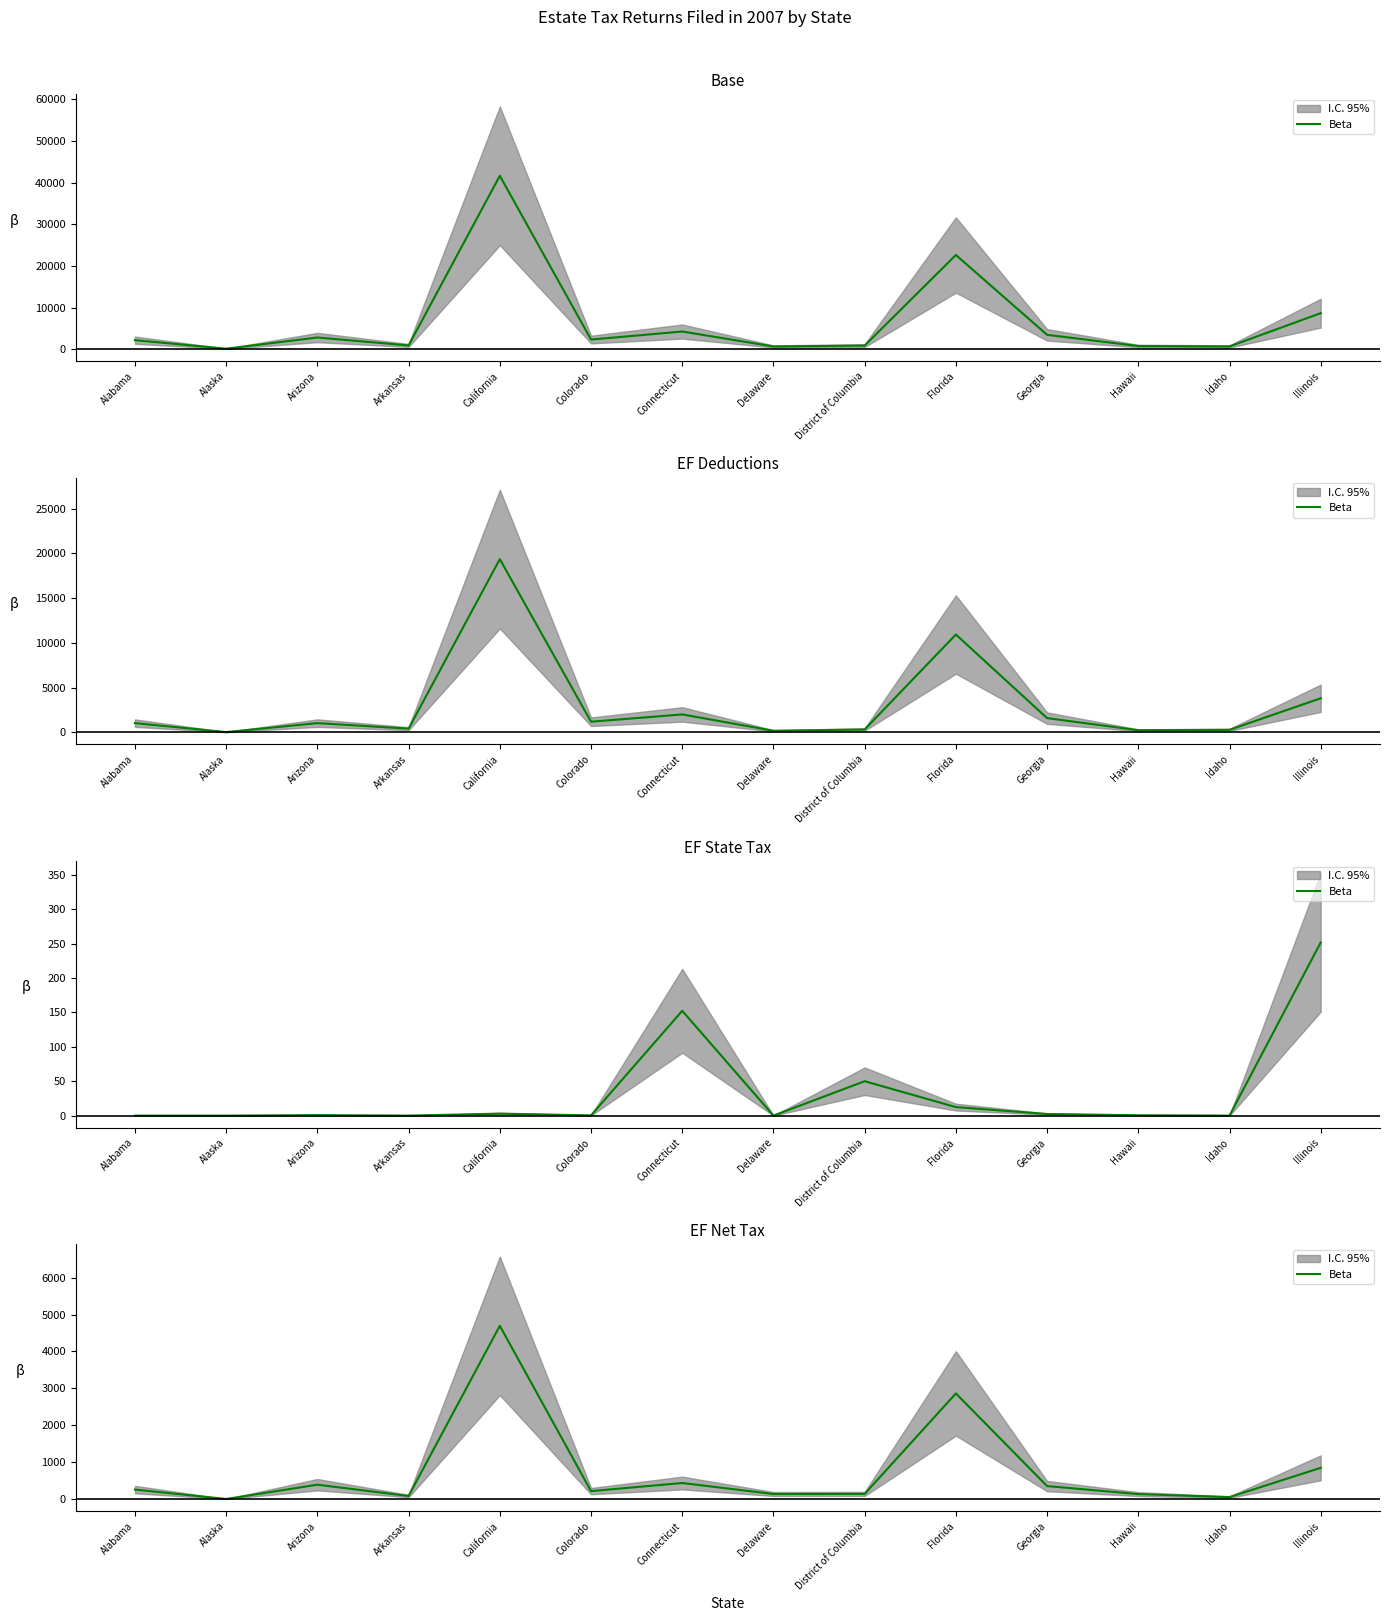

What is the sum of all values?

10576.4